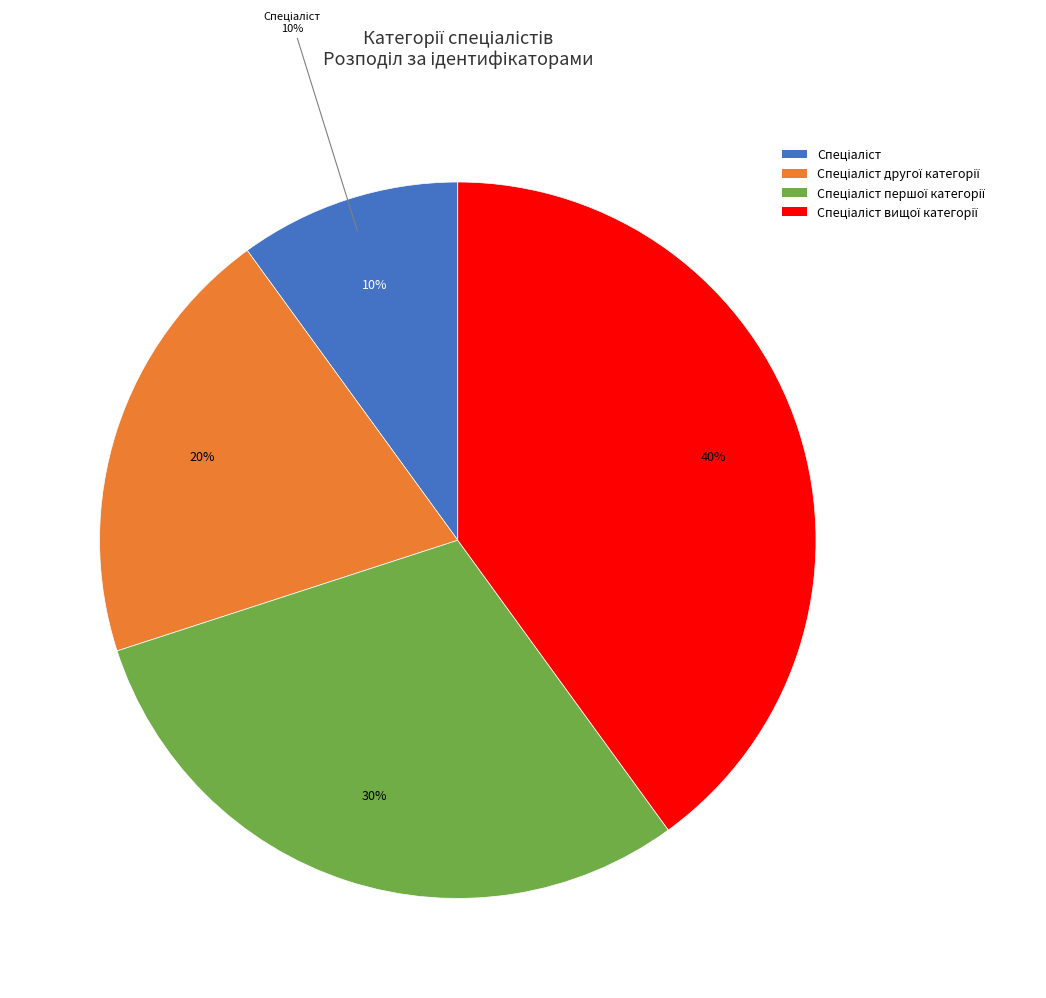

Does Спеціаліст першої категорії represent more than half of the total?

No